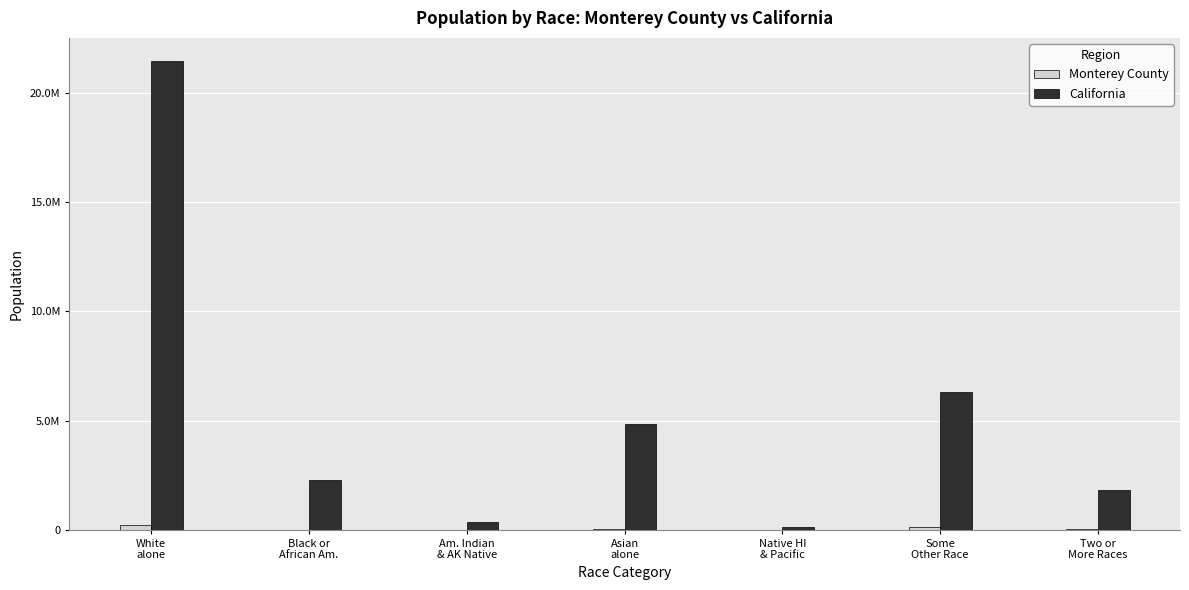

Reading left to right, transcribe all the data shown in this chart.

Monterey County: 198230	12785	5464	25258	2071	117405	21357
California: 21453934	2299072	362801	4861007	144386	6317372	1815384